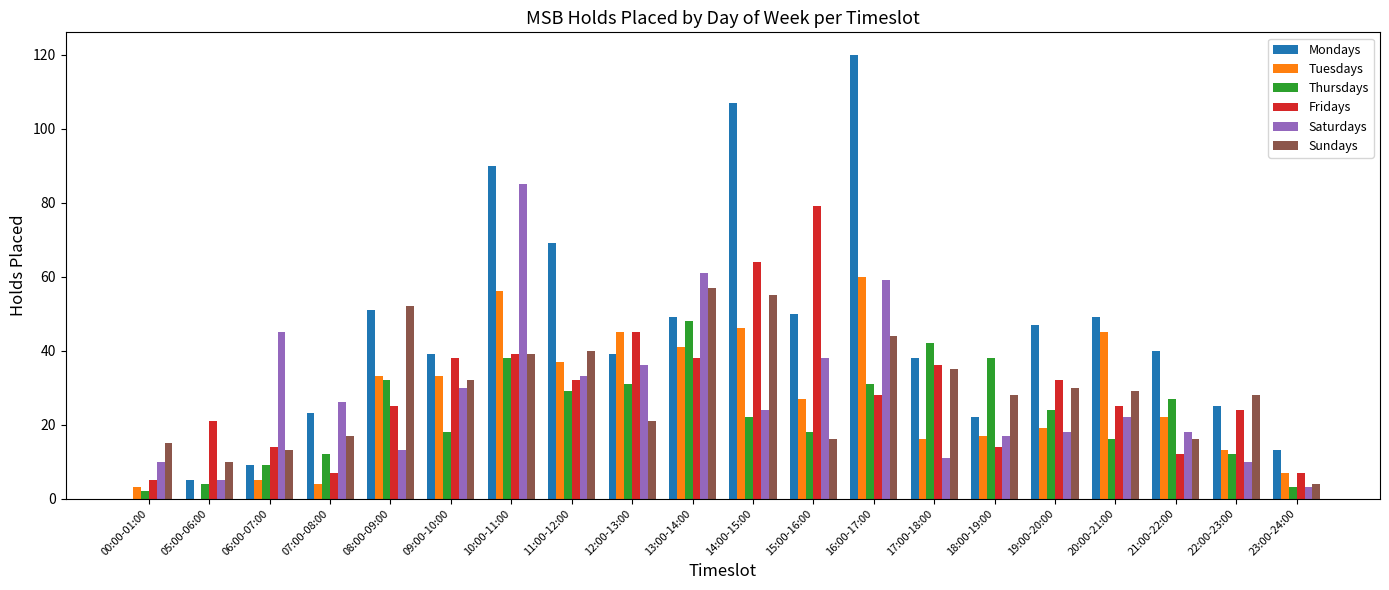

Is the value of Tuesdays at 13:00-14:00 greater than the value of Sundays at 07:00-08:00?

Yes